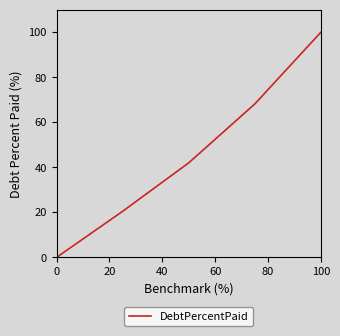

What is the difference between the maximum and minimum values?

100.0